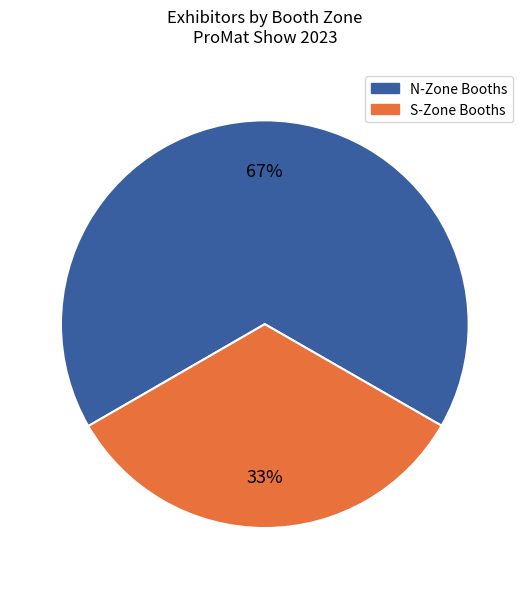

Count the number of slices in the pie.

2